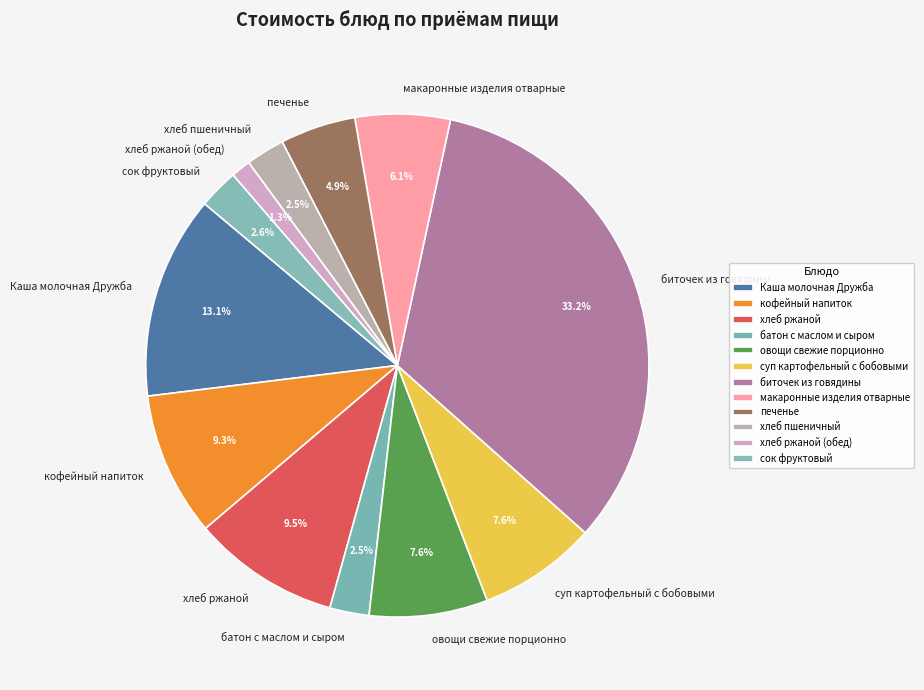

Which has a higher value, печенье or хлеб ржаной (обед)?

печенье